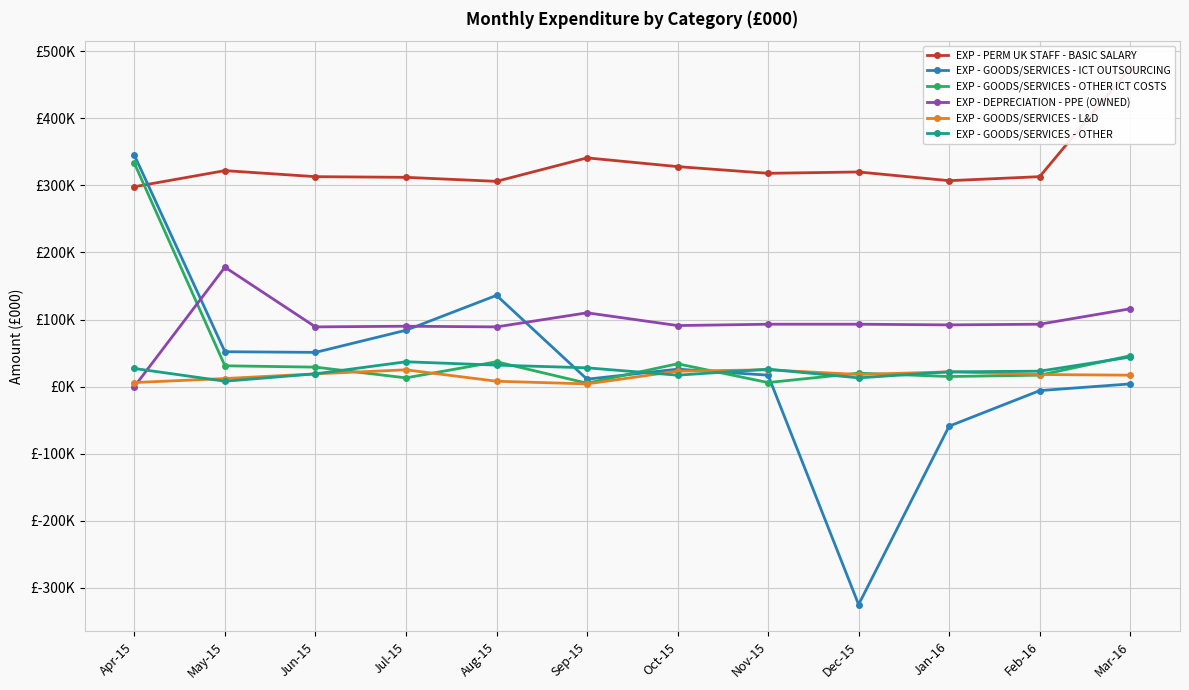

At which category is the sum across all series the highest?

Apr-15